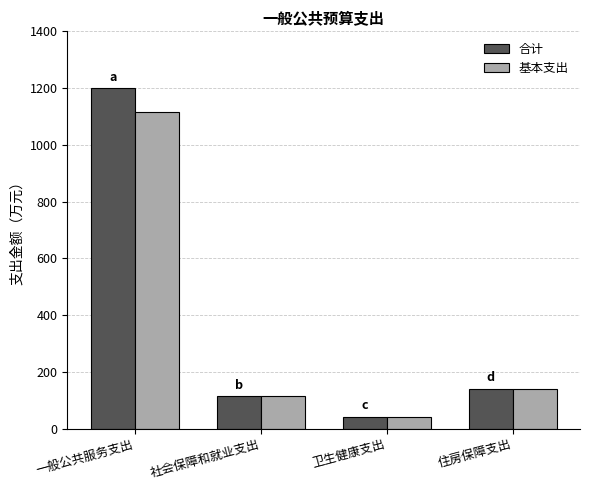

Does the chart contain stacked bars?

No